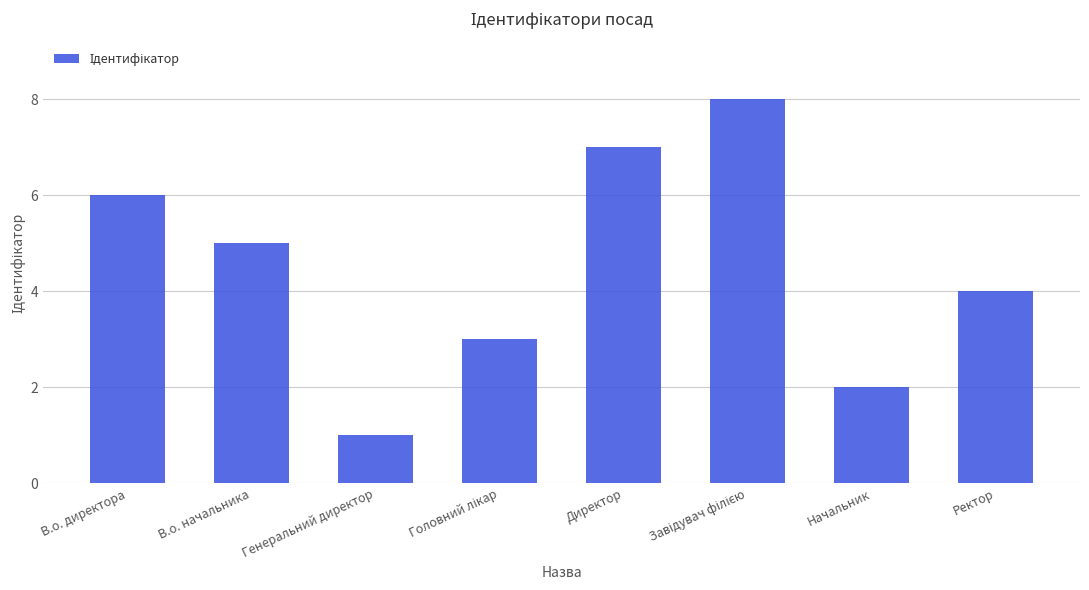

Is it true that the value at В.о. директора is 6?

True